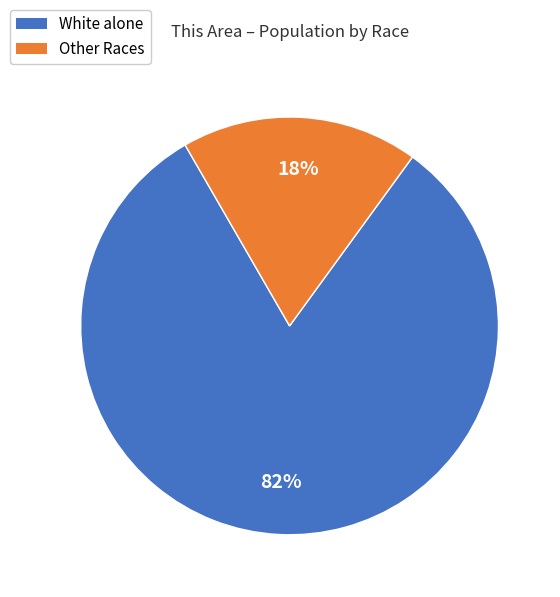

To the nearest percent, what is the average slice percentage?

50%